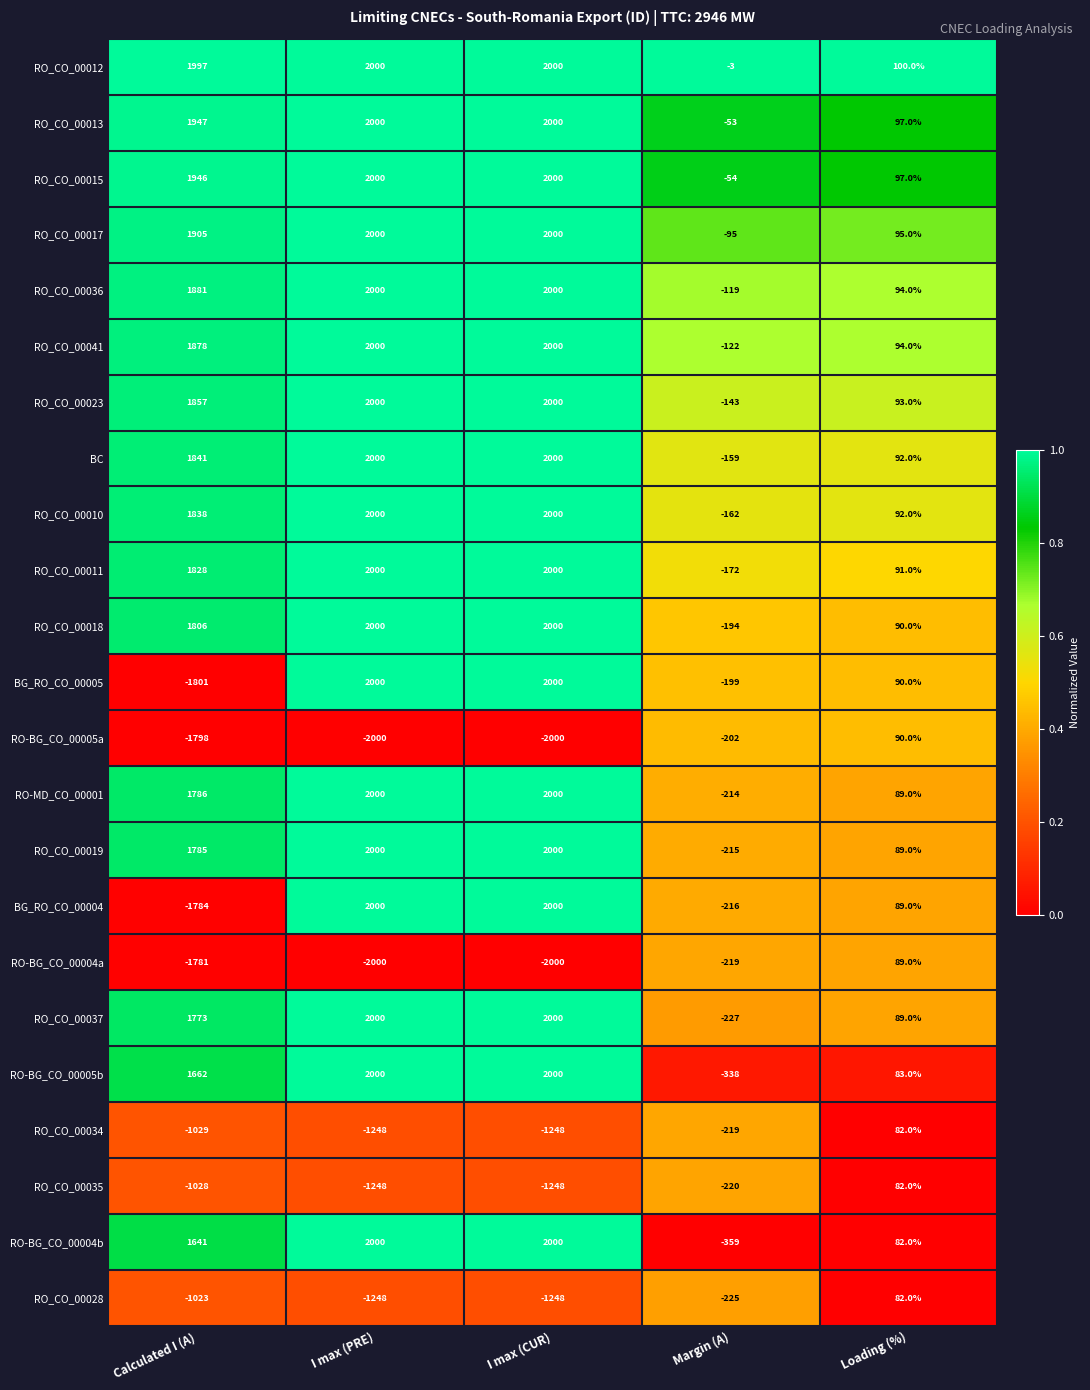

Between I max (PRE) and Margin (A), which series saw the biggest shift?

RO-BG_CO_00004b